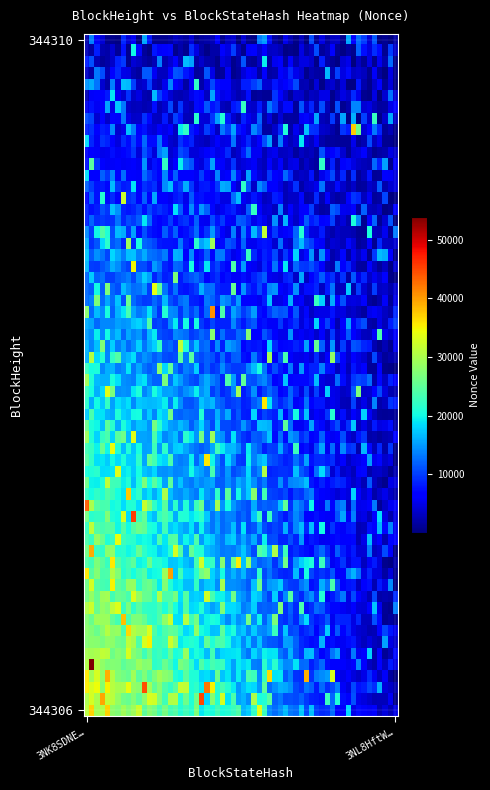

Which series has the largest total across all categories?

344306